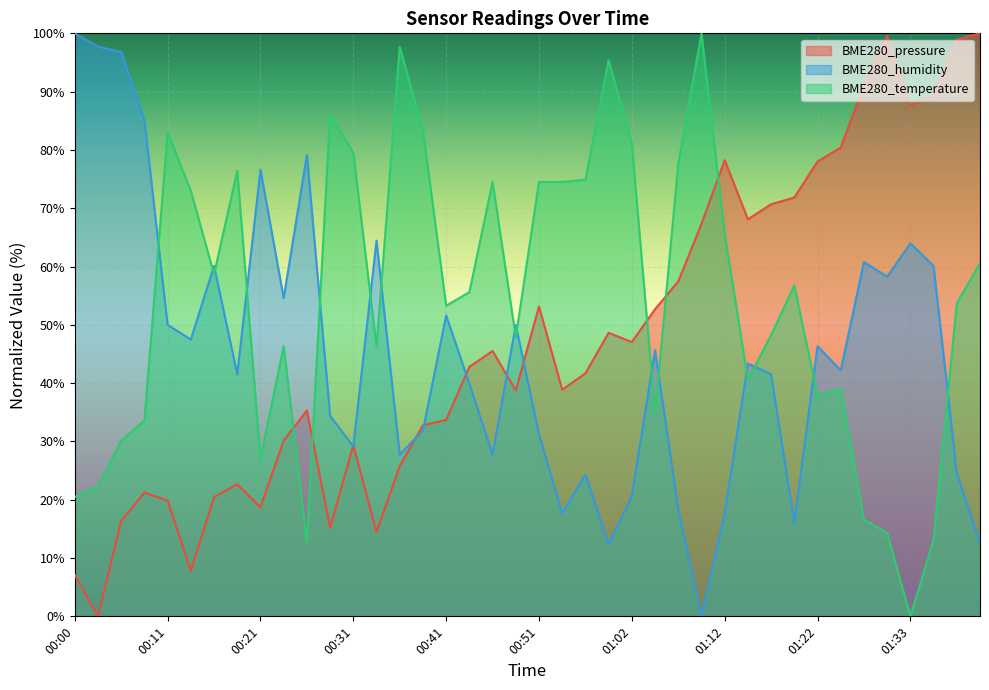

What is the approximate value of BME280_pressure at 00:43?

42.8